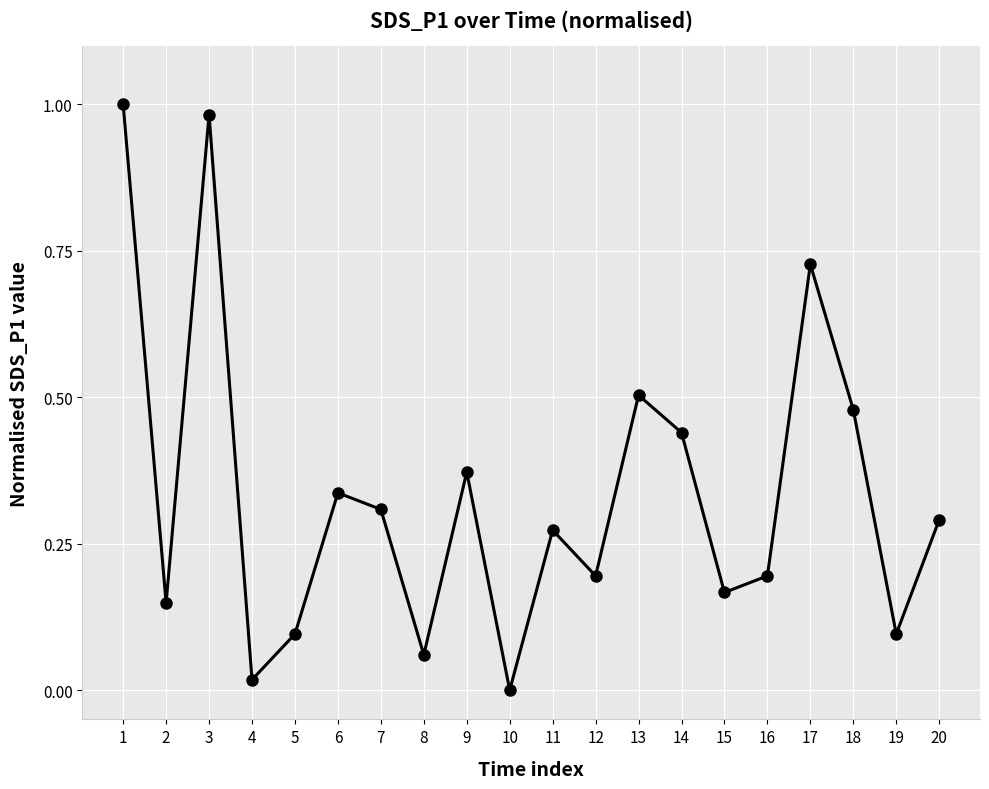

The chart shows a value of 0.3 at 20. True or false?

True